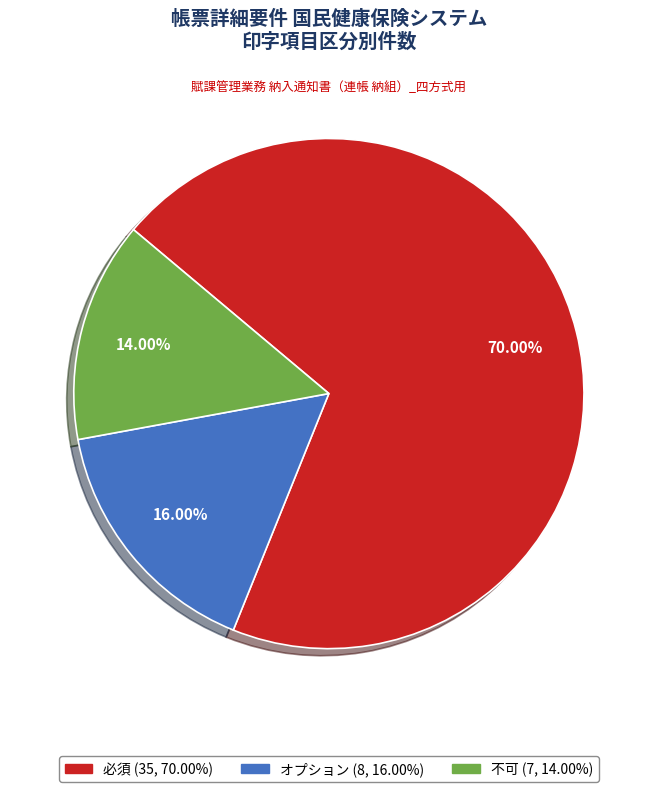

The オプション slice represents 16% of the pie. True or false?

True